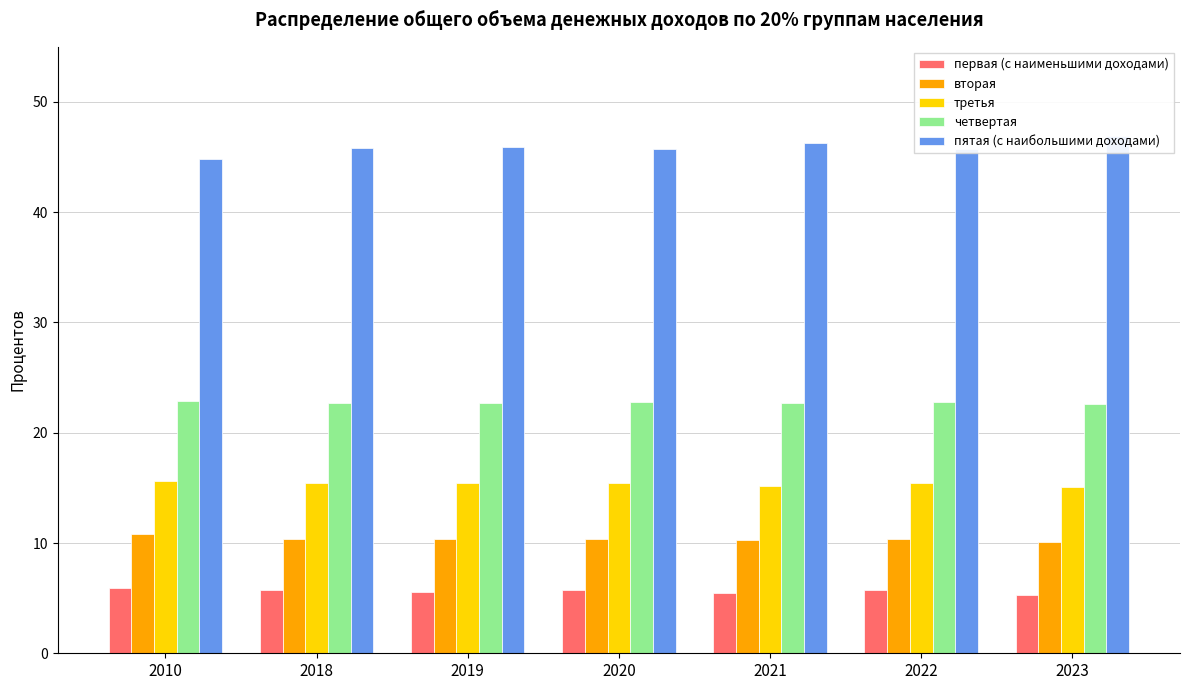

What is the greatest value displayed?

46.9